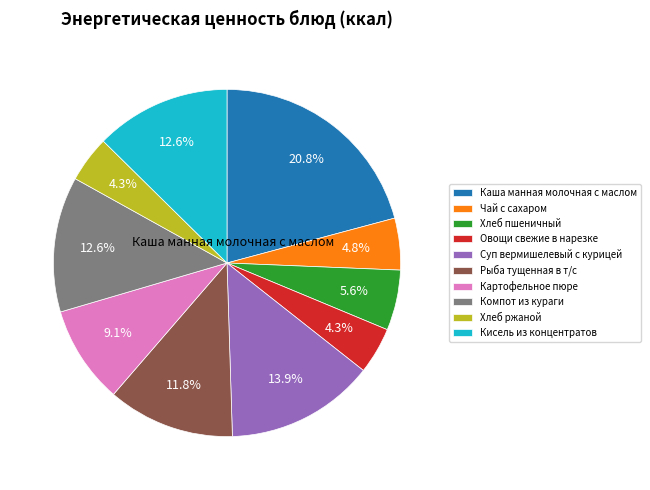

Is there any slice that represents more than half of the pie?

No